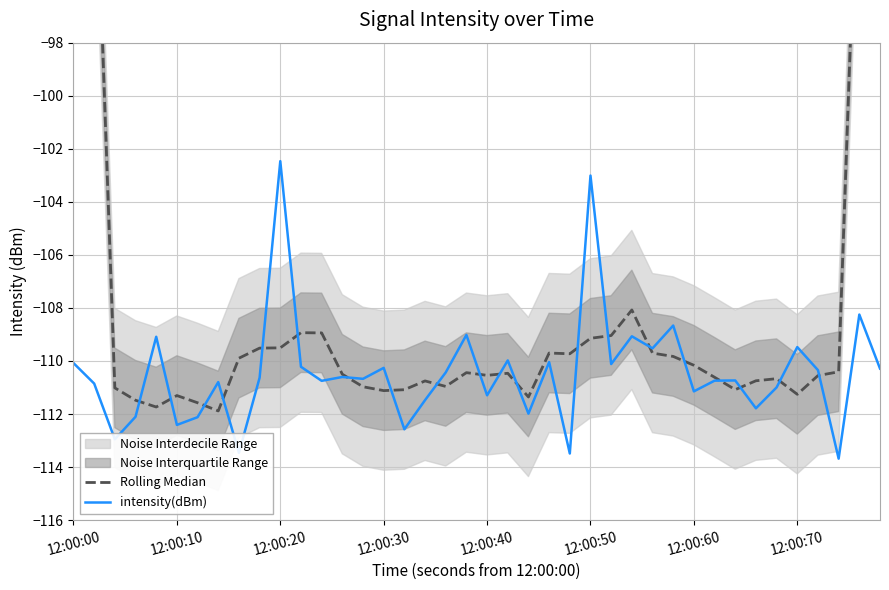

Rank the series by their average value, from lowest to highest.

intensity(dBm), Rolling Median